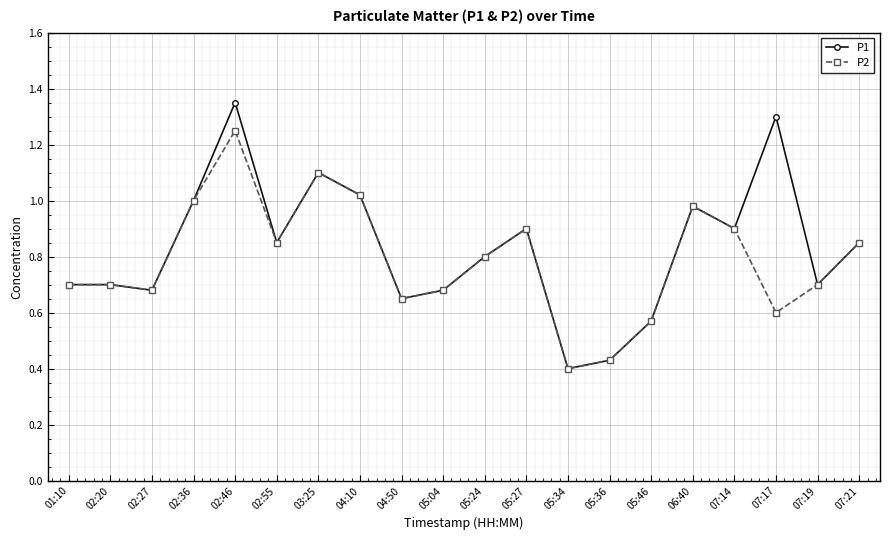

Rank the series at 07:17 from highest to lowest value.

P1, P2